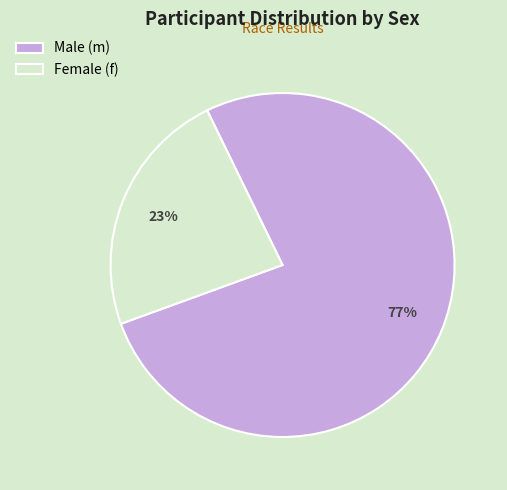

What percentage is the Male (m) slice, to the nearest percent?

77%